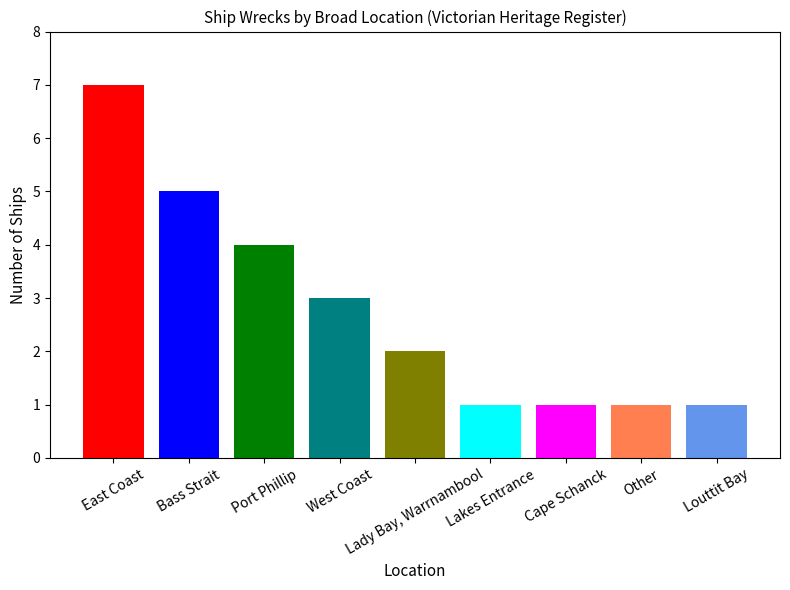

How many values exceed 2?

4